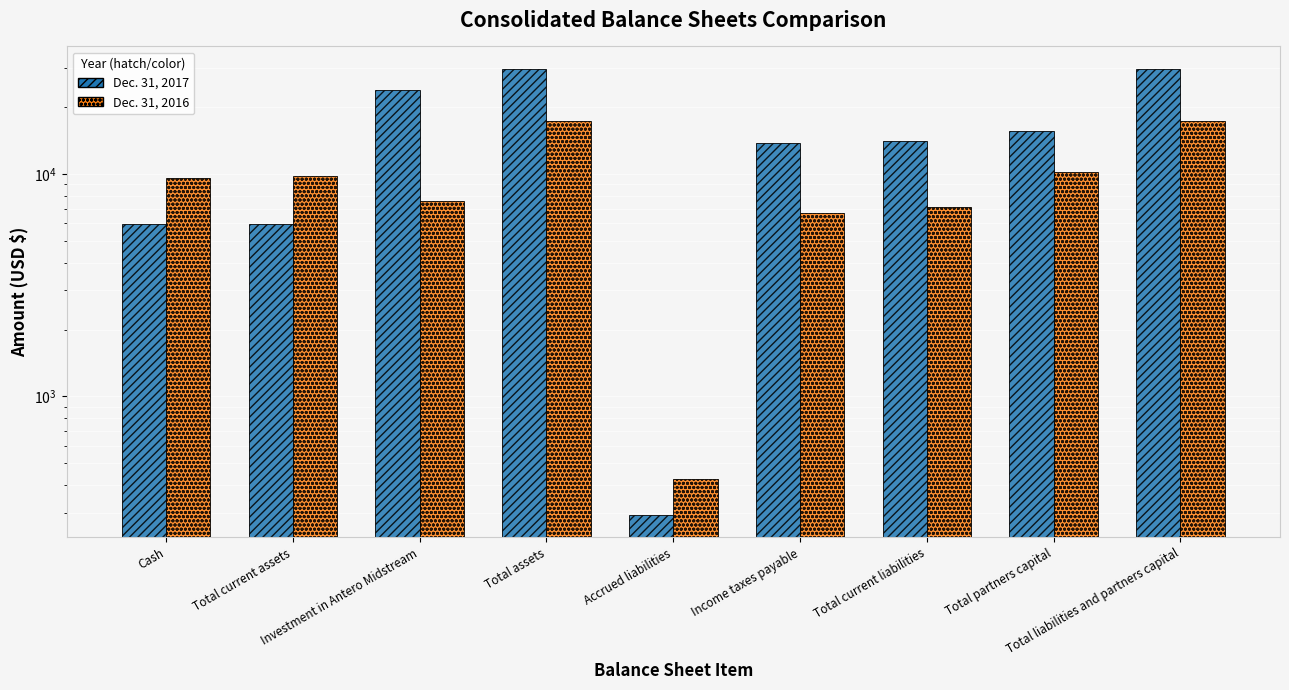

What is the label of the 4th bar from the right?

Income taxes payable